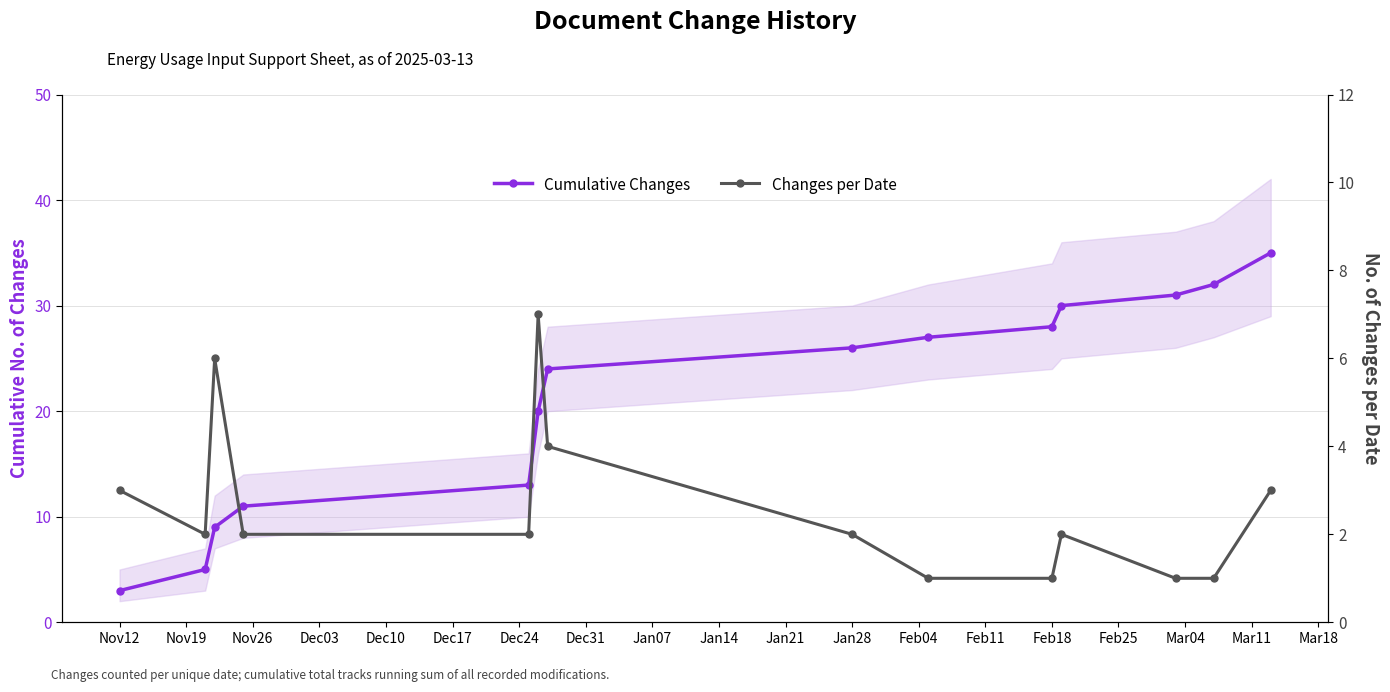

True or false: Cumulative Changes has more than 1 interior local peaks.

False